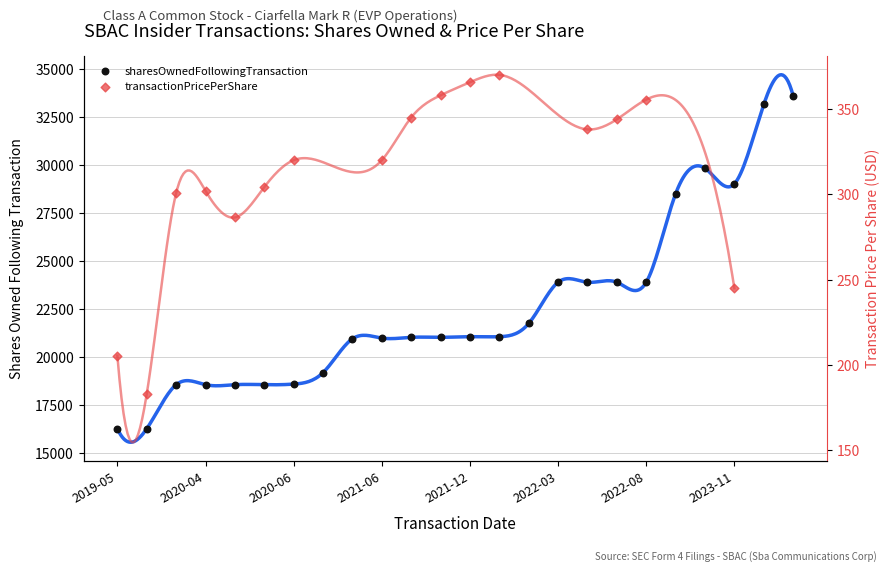

Which has a higher value, 2023-03-04 or 2021-03-06?

2023-03-04